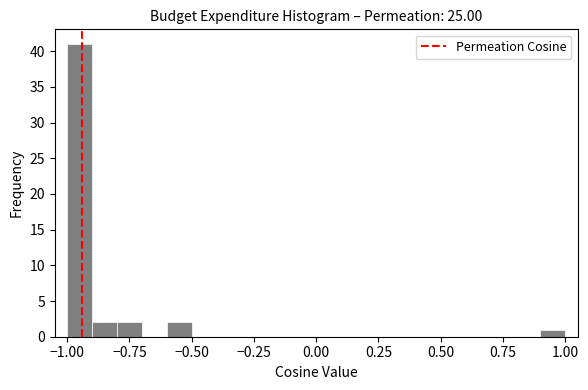

Read against the x-axis, roughly where is the centre of the tallest bar?

-0.95